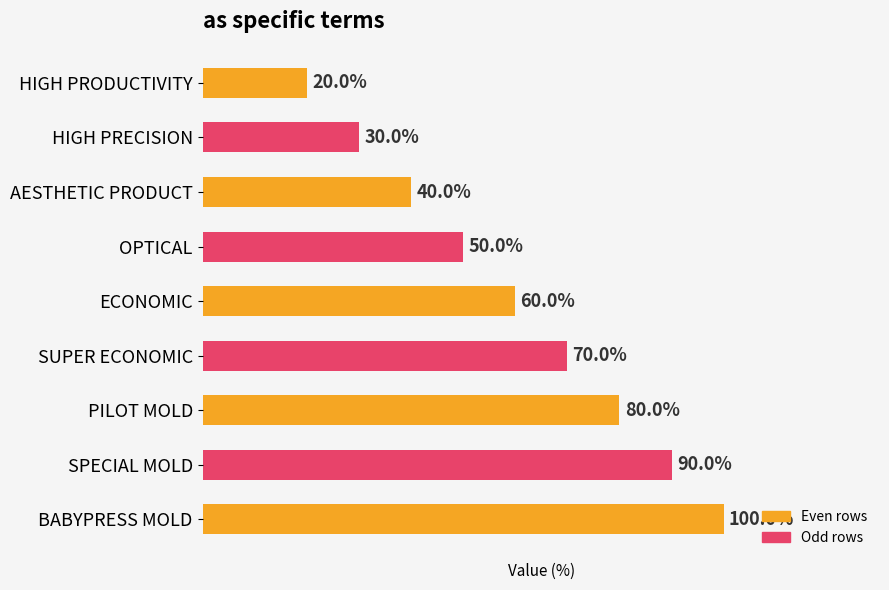

Which has a higher value, BABYPRESS MOLD or SUPER ECONOMIC?

BABYPRESS MOLD